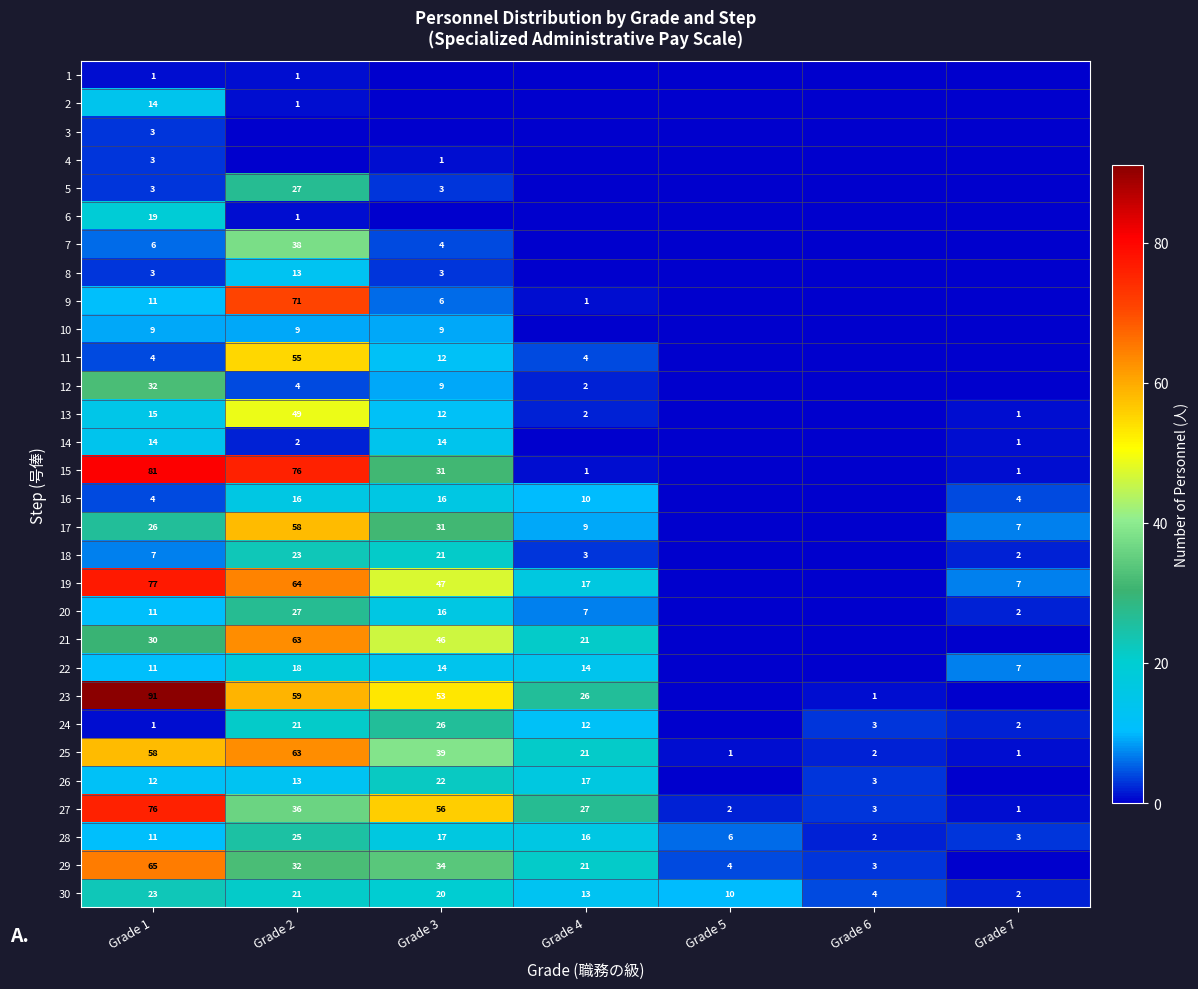

The value of 29 at Grade 1 is 30. True or false?

False